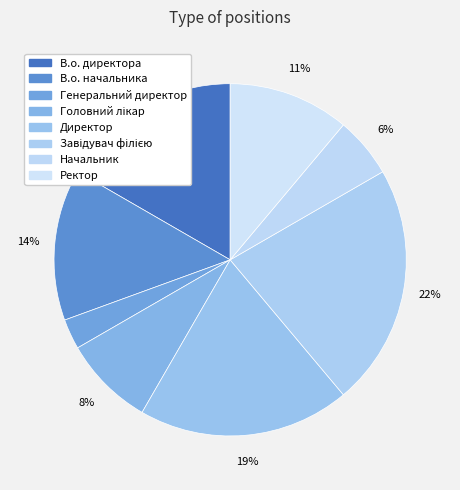

To the nearest percent, what is the difference between the largest and smallest slice percentages?

19%